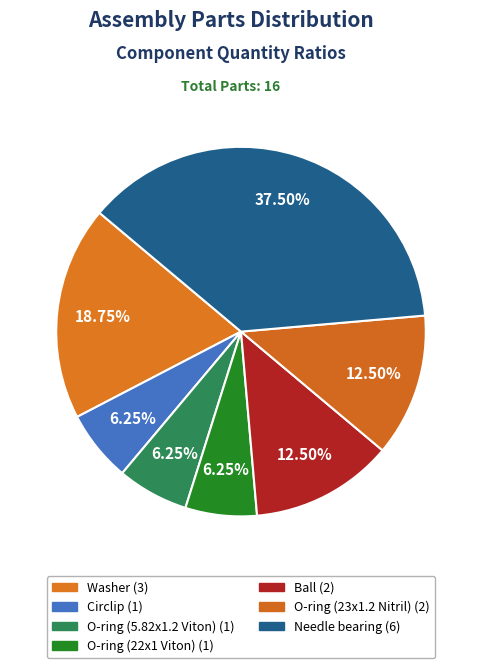

How many slices are in this pie chart?

7